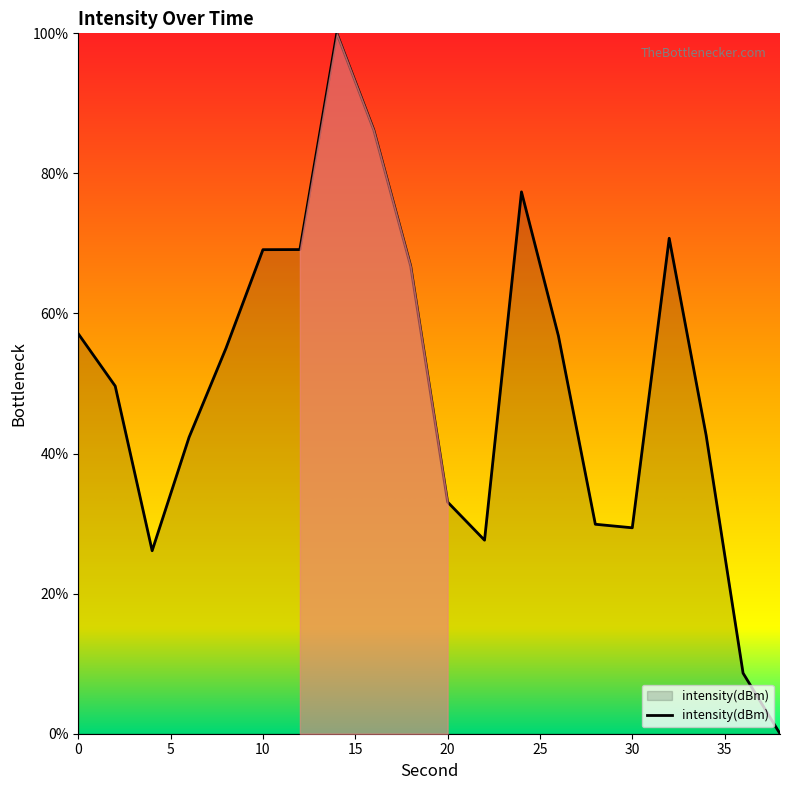

How many lines are shown in the chart?

1